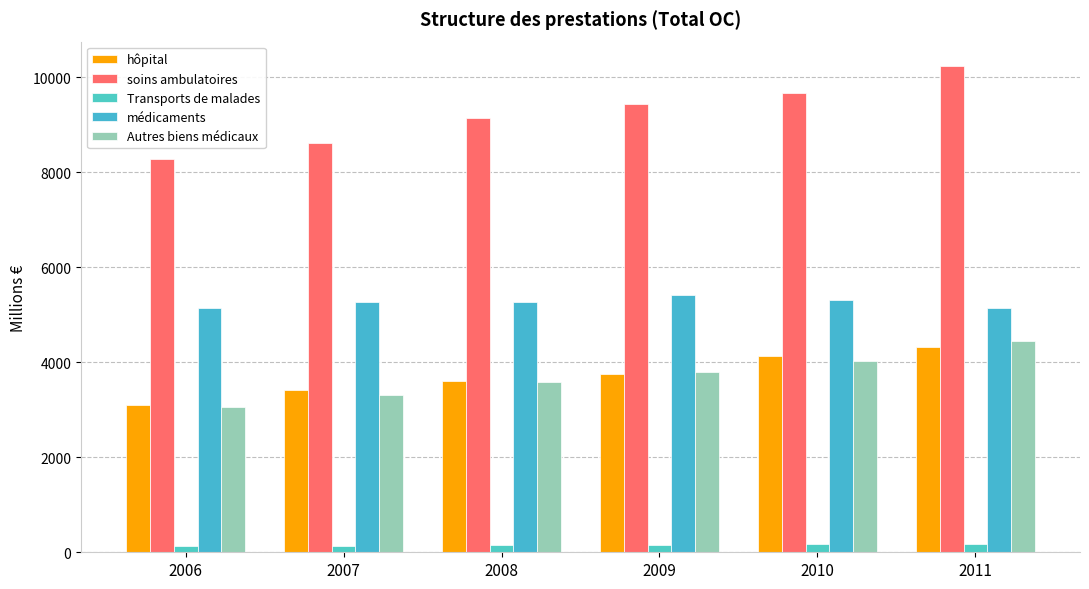

Which series has the largest range (max minus min)?

soins ambulatoires